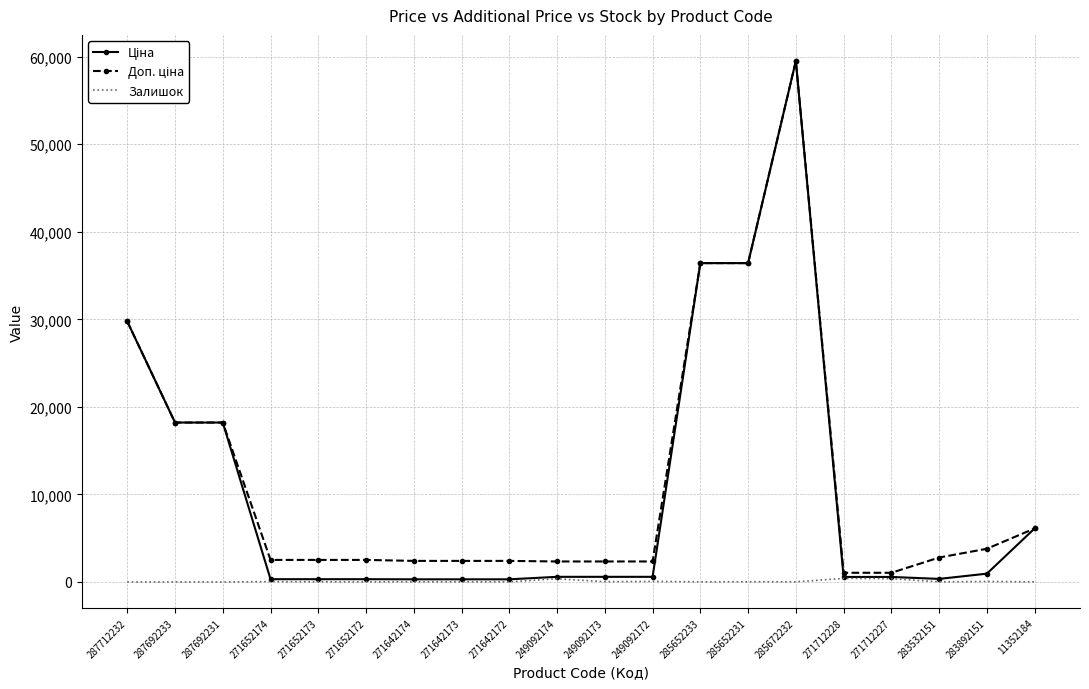

At which category is the sum across all series the highest?

285672232